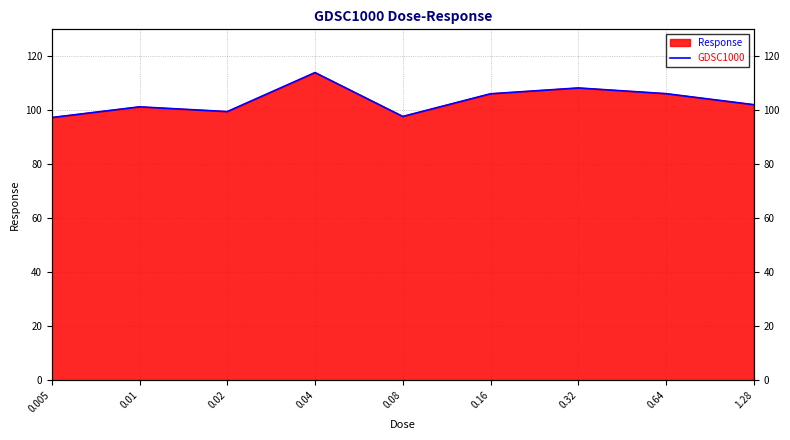

What is the label of the 4th point from the right?

0.16